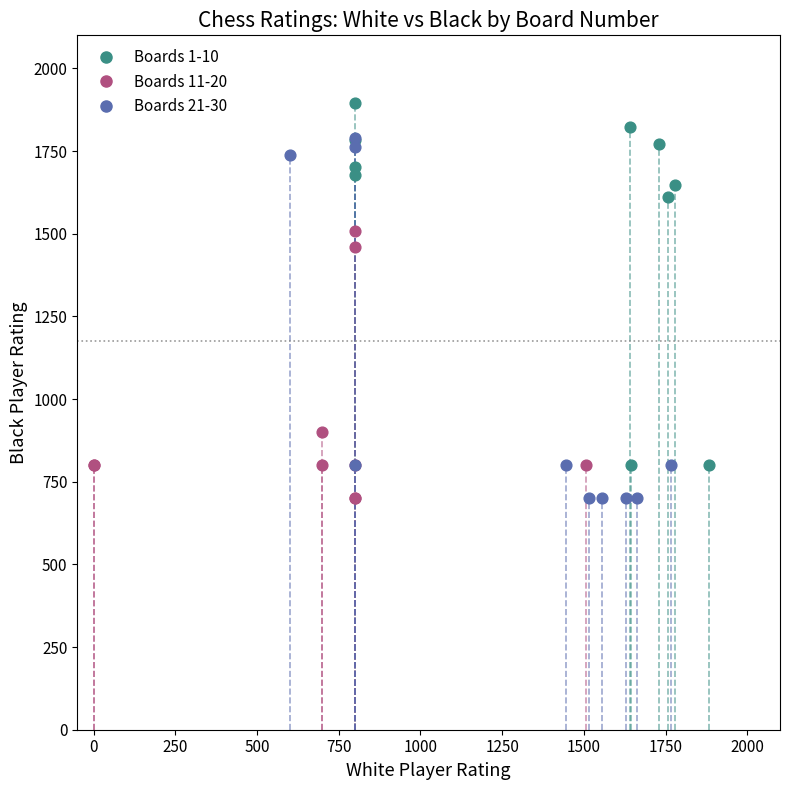

Which series contains the highest Y value?

Boards 1-10